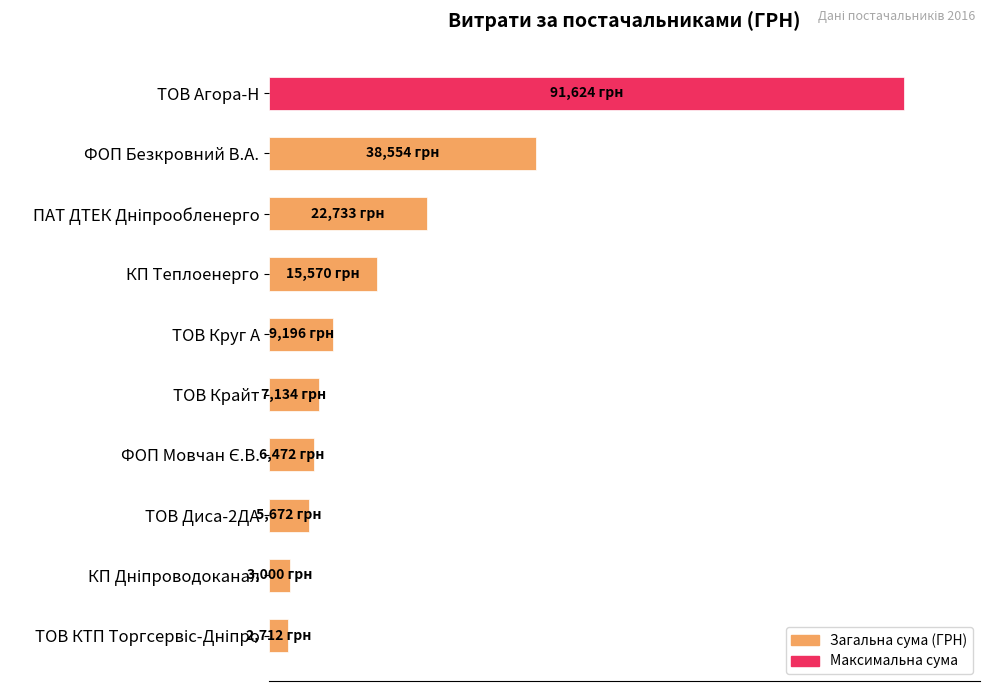

Does the chart contain any negative values?

No